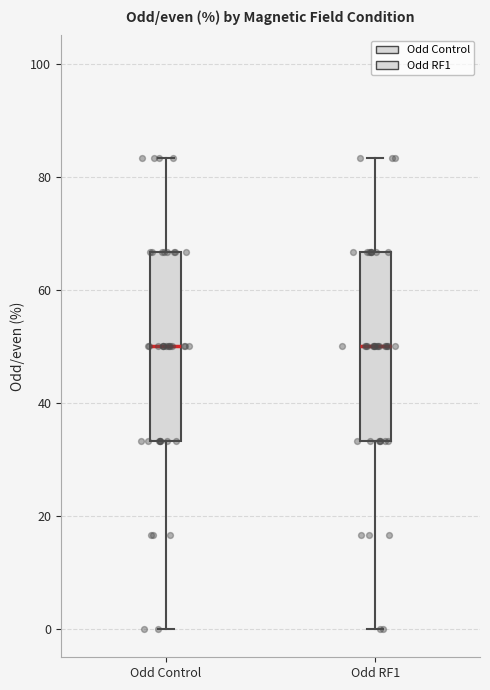

Reading left to right, read every box against the y-axis: the position of its median line, the range the box covers, and the ends of its whiskers. The values are not printed on the chart, so give them approximately, as read against the axis.

Odd Control: median 50, box 34 to 66, whiskers 0 to 84
Odd RF1: median 50, box 34 to 66, whiskers 0 to 84